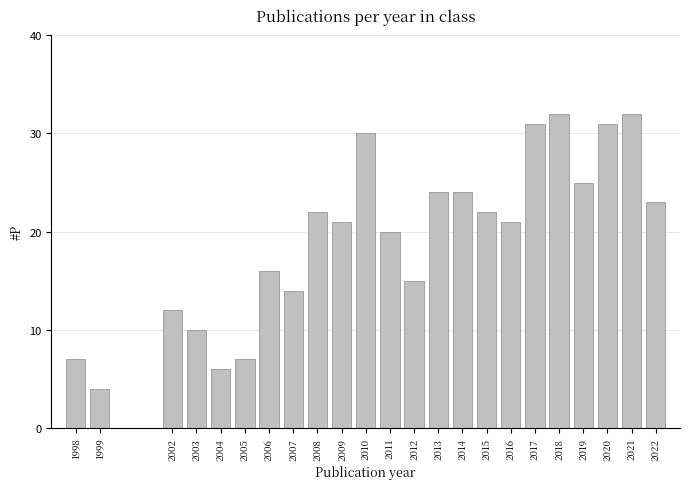

Reading left to right, list all the values displayed in this chart.

1998=7	1999=4	2002=12	2003=10	2004=6	2005=7	2006=16	2007=14	2008=22	2009=21	2010=30	2011=20	2012=15	2013=24	2014=24	2015=22	2016=21	2017=31	2018=32	2019=25	2020=31	2021=32	2022=23